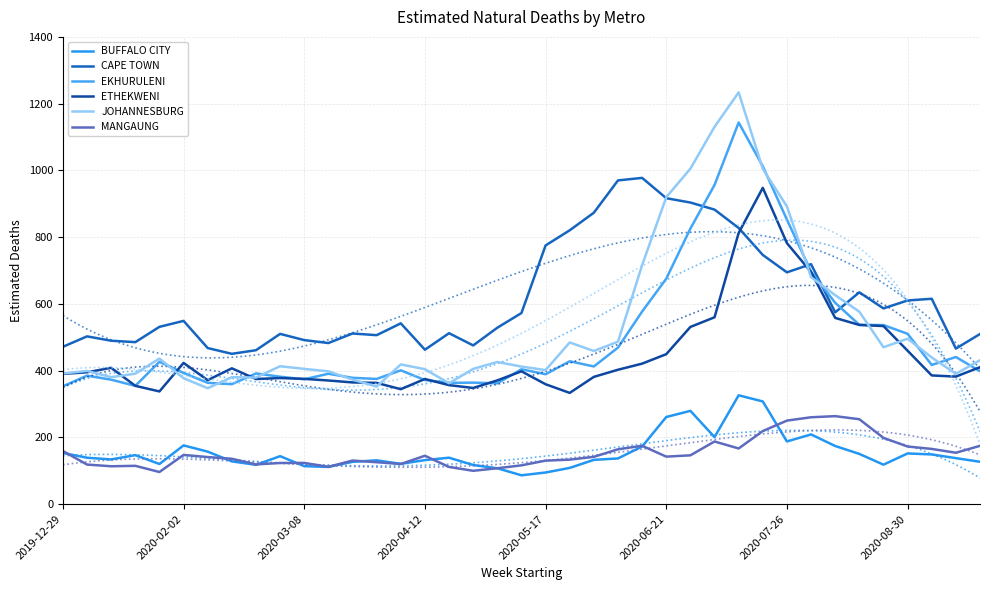

Count the number of categories in the chart.

39